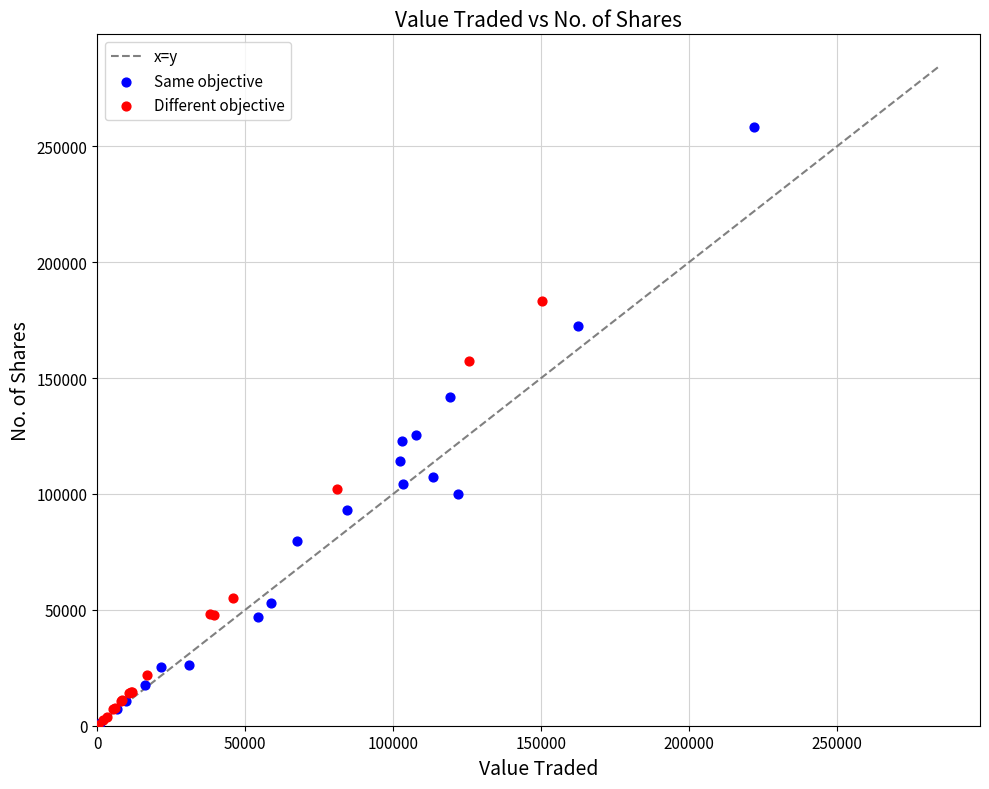

Which series has the widest spread of Y values?

Same objective